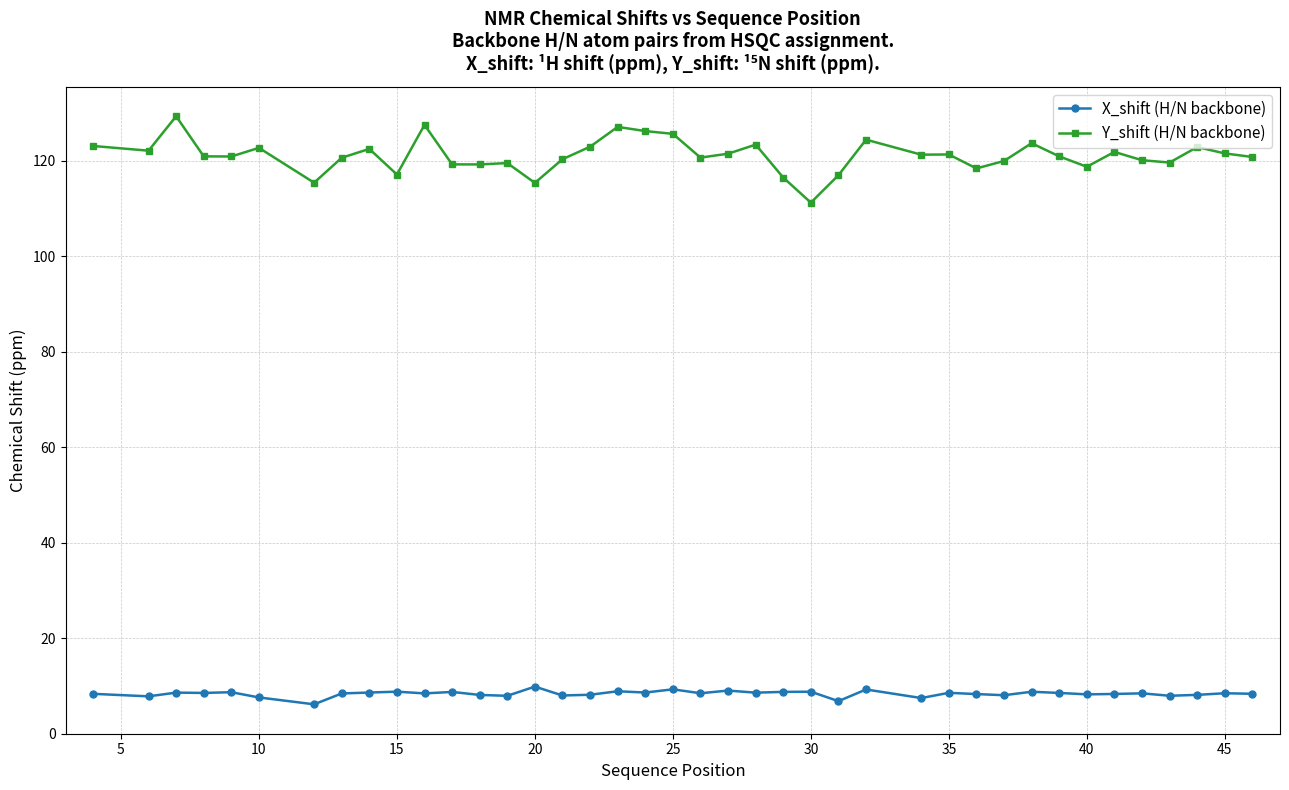

Which series has the largest total across all categories?

Y_shift (H/N backbone)